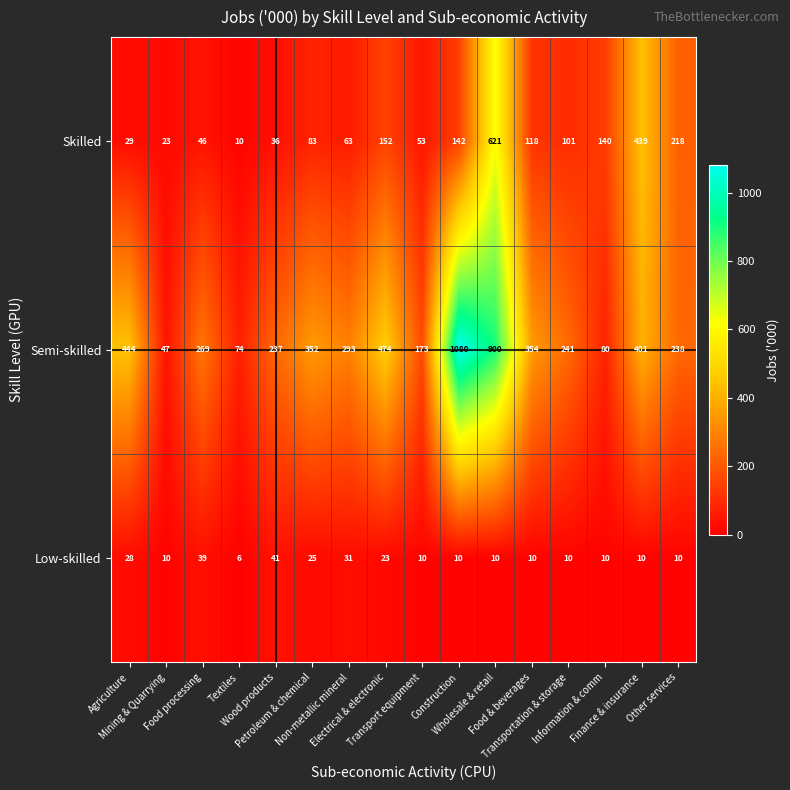

Which series has the widest spread of values?

Semi-skilled